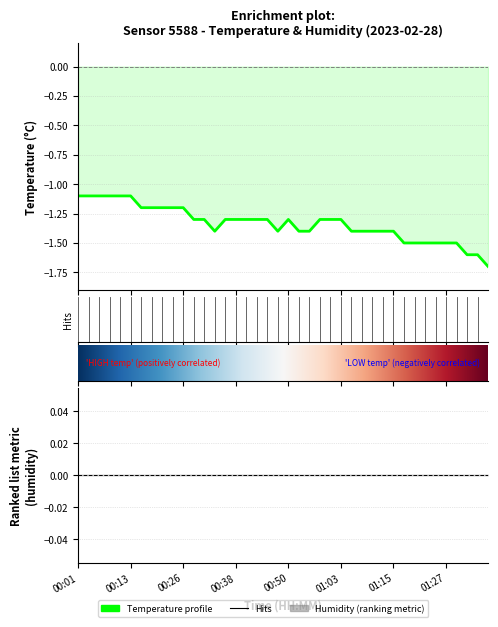

What is the difference between the maximum and minimum values?

0.6